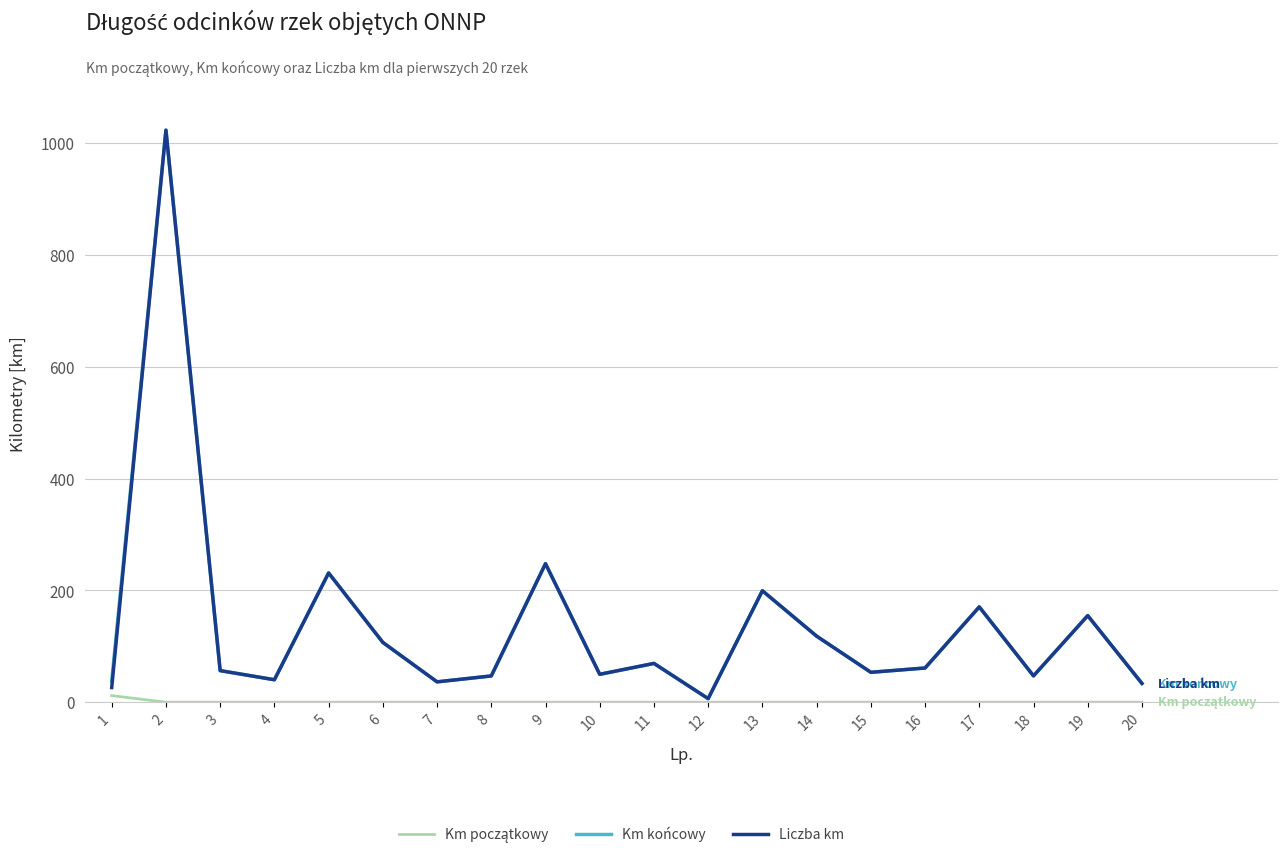

How many series are shown in this chart?

3